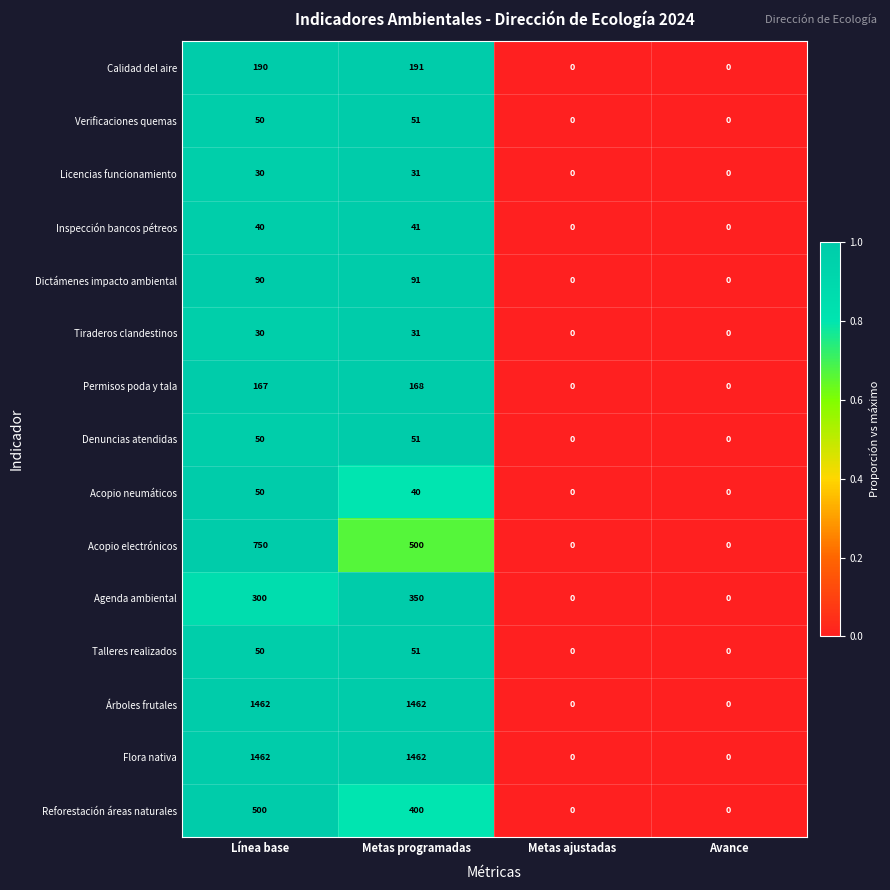

The Acopio neumáticos series shows 50 at Línea base. True or false?

True